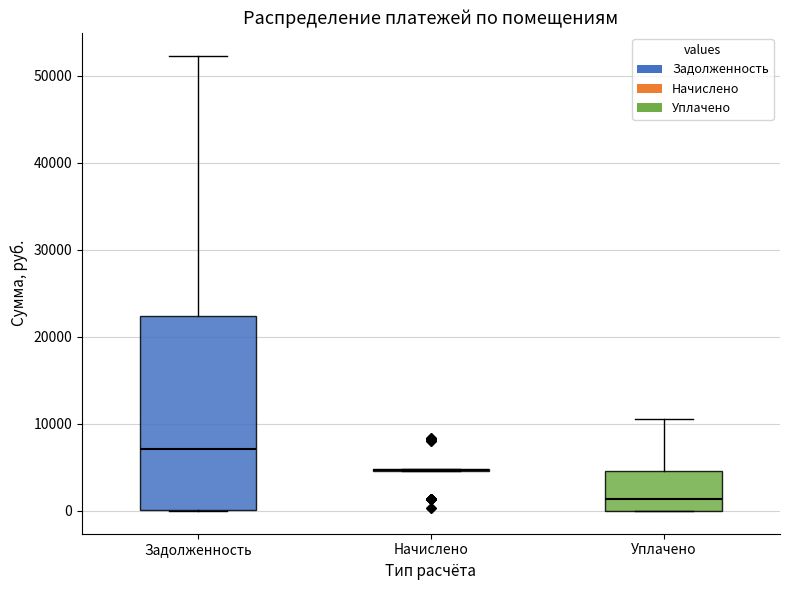

Reading left to right, read every box against the y-axis: the position of its median line, the range the box covers, and the ends of its whiskers. The values are not printed on the chart, so give them approximately, as read against the axis.

Задолженность: median 7000, box 0 to 22000, whiskers 0 to 52000
Начислено: box collapsed to a line at 5000, whiskers 5000 to 5000
Уплачено: median 1000, box 0 to 5000, whiskers 0 to 11000